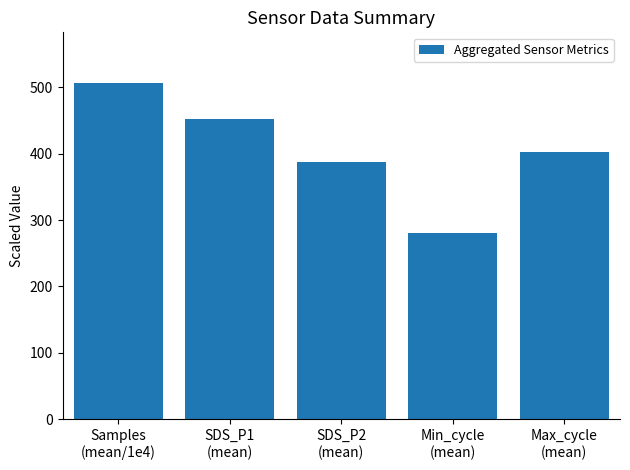

How many bars are there in total?

5